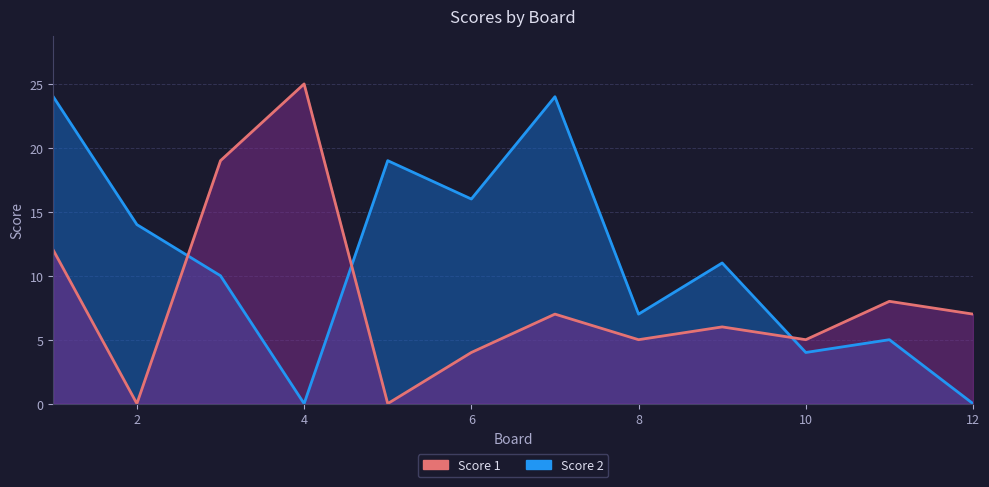

List the series in order of their peak value, highest first.

Score 1, Score 2